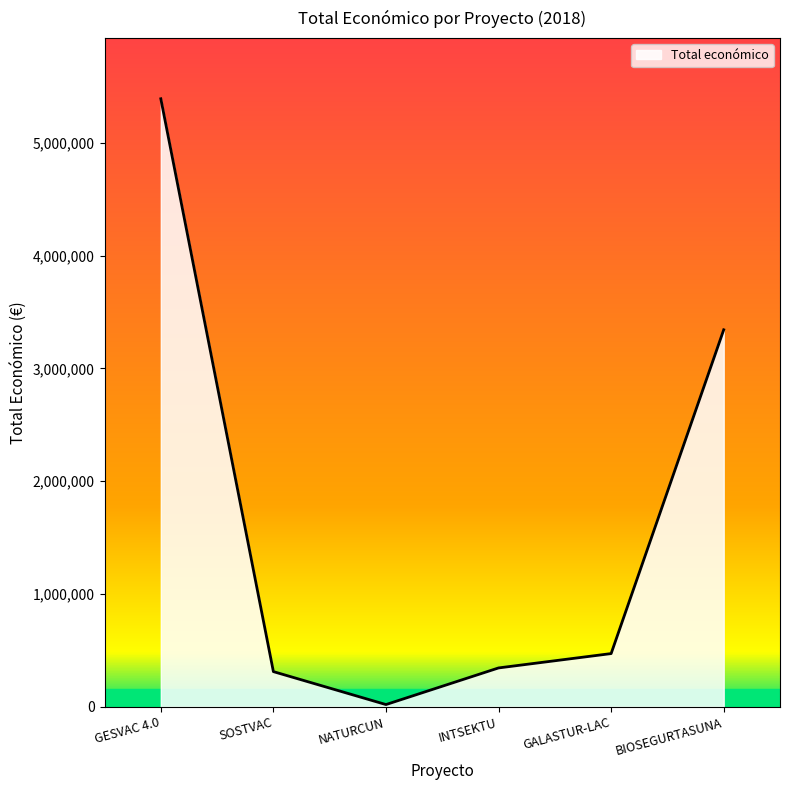

The chart shows a value of 5390598 at GESVAC 4.0. True or false?

True